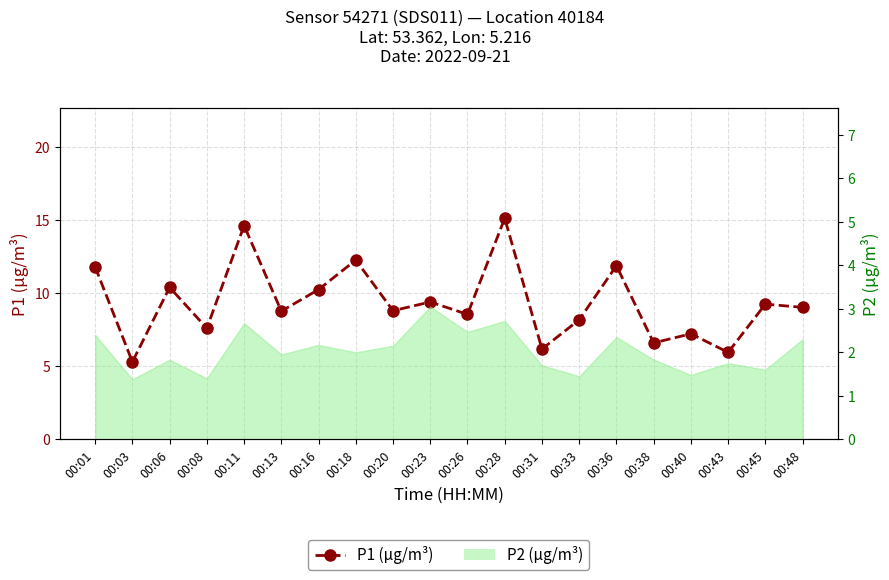

List the labels in order of value, smallest first.

00:03, 00:43, 00:31, 00:38, 00:40, 00:08, 00:33, 00:26, 00:13, 00:20, 00:48, 00:45, 00:23, 00:16, 00:06, 00:01, 00:36, 00:18, 00:11, 00:28